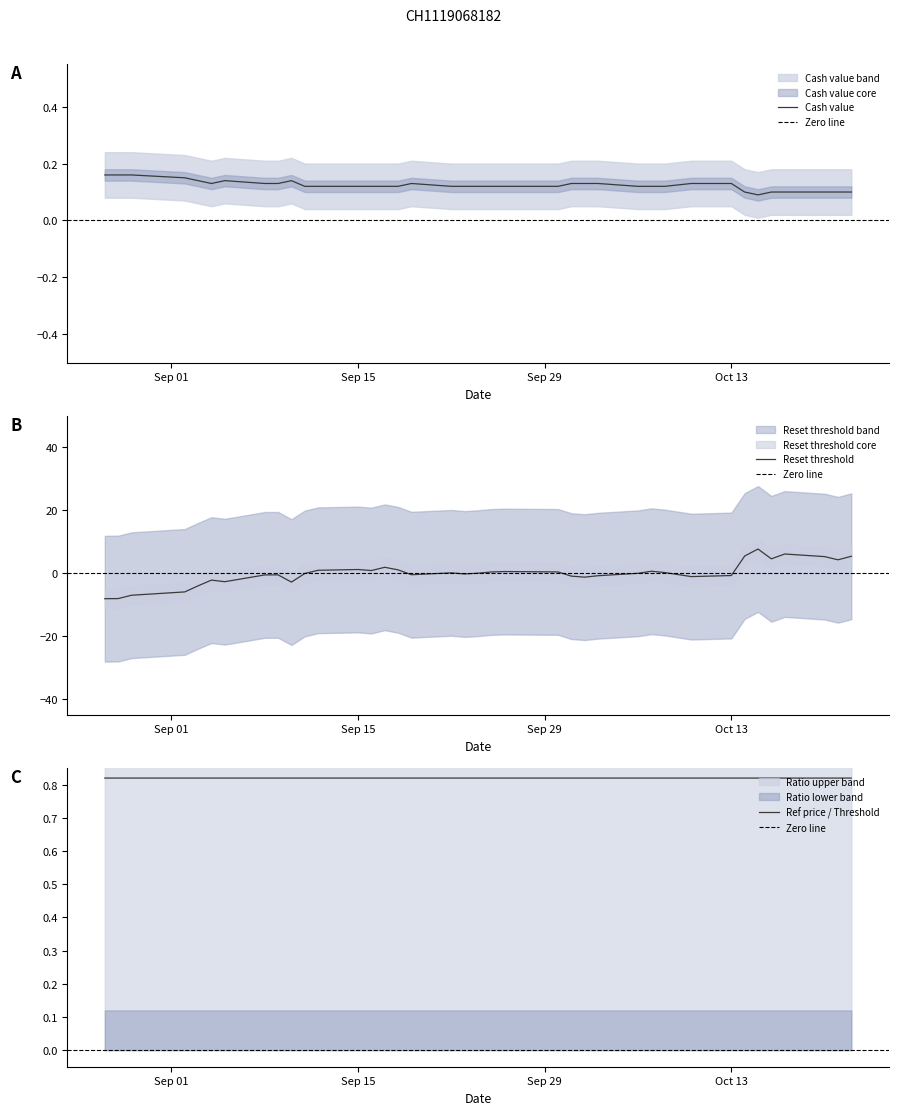

What is the value of the Reset threshold point at the 31st from the left?

-1.1